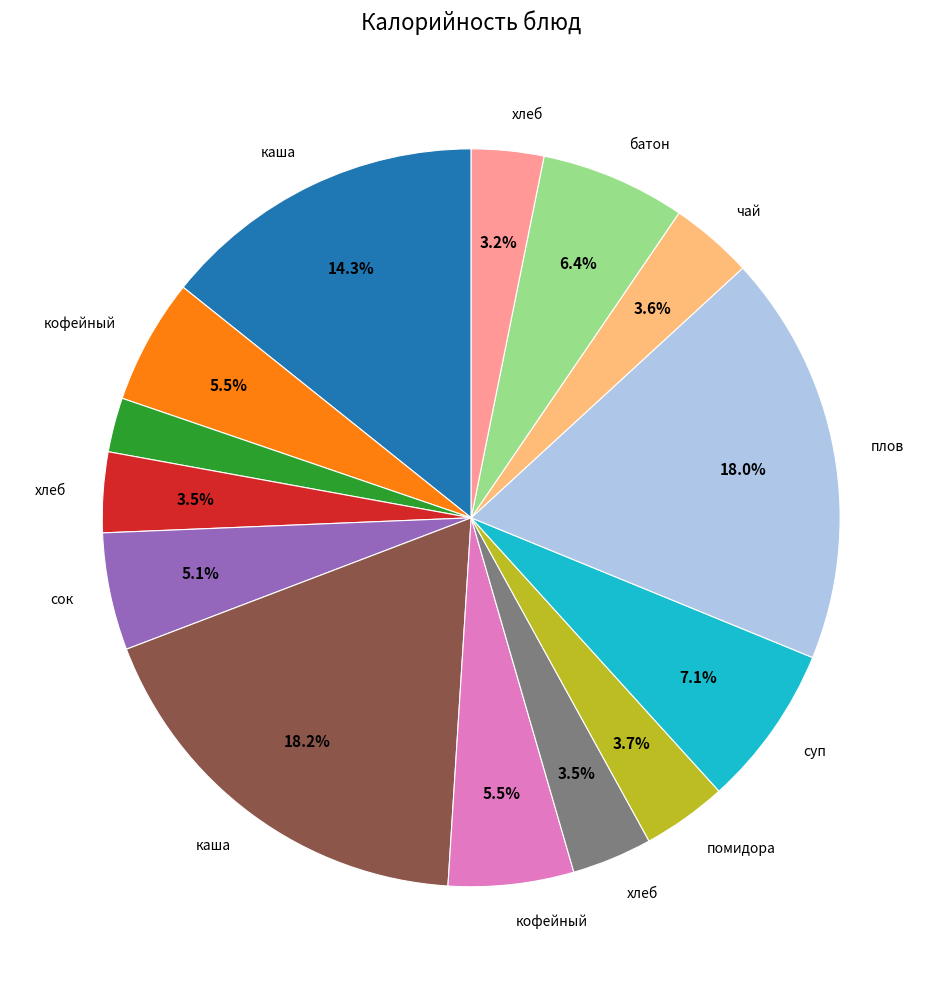

How many segments does this pie chart have?

14